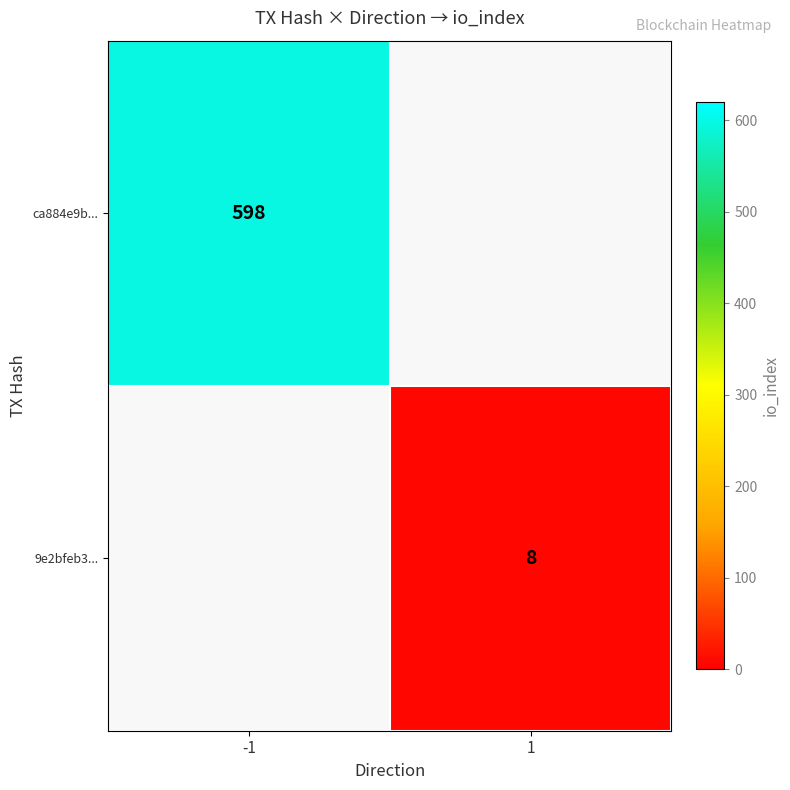

The 9e2bfeb3... series shows 10.5 at 1. True or false?

False